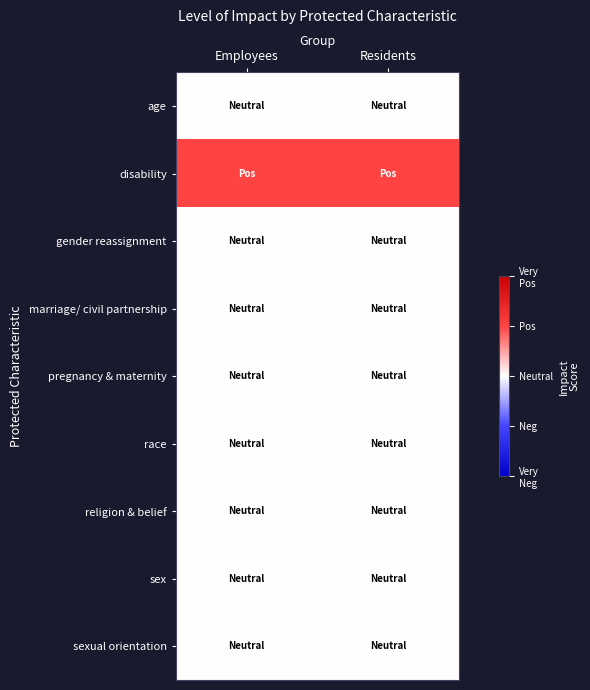

Reading left to right, extract all data points from this chart.

age: Employees=0	Residents=0
disability: Employees=1	Residents=1
gender reassignment: Employees=0	Residents=0
marriage/ civil partnership: Employees=0	Residents=0
pregnancy & maternity: Employees=0	Residents=0
race: Employees=0	Residents=0
religion & belief: Employees=0	Residents=0
sex: Employees=0	Residents=0
sexual orientation: Employees=0	Residents=0